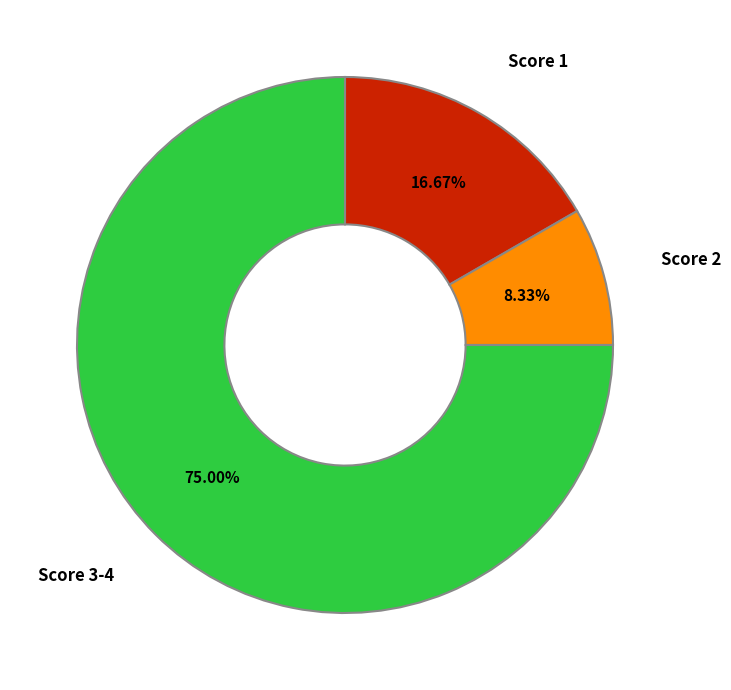

Does any single category account for the majority?

Yes